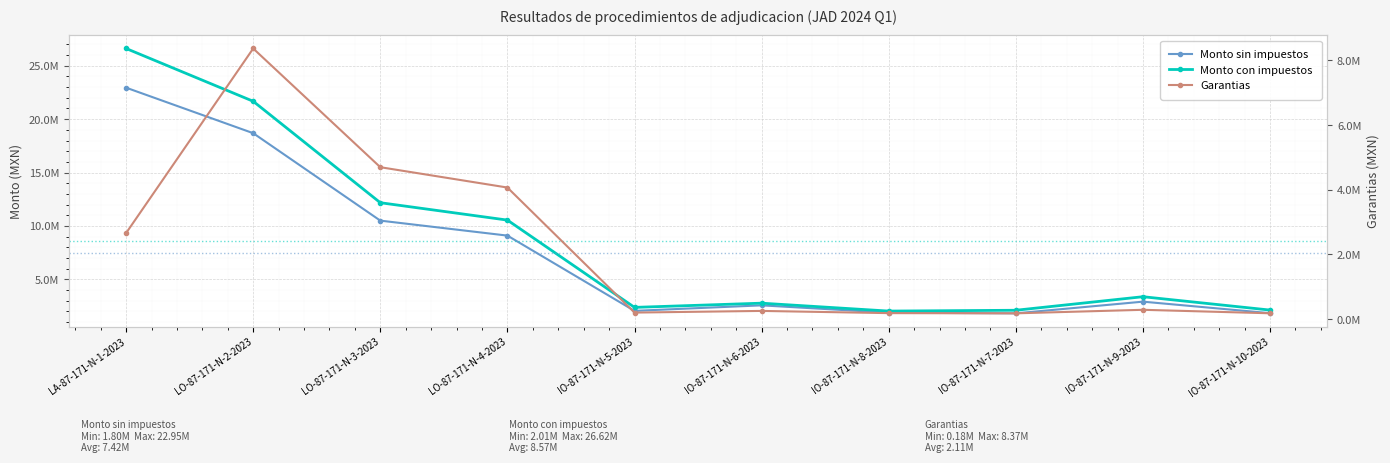

Reading left to right, transcribe all the data shown in this chart.

Monto sin impuestos: LA-87-171-N-1-2023=22950000.0	LO-87-171-N-2-2023=18685398.5	LO-87-171-N-3-2023=10490814.1	LO-87-171-N-4-2023=9086902.9	IO-87-171-N-5-2023=2034898.5	IO-87-171-N-6-2023=2551139.3	IO-87-171-N-8-2023=1865138.2	IO-87-171-N-7-2023=1802695.2	IO-87-171-N-9-2023=2897038.4	IO-87-171-N-10-2023=1818156.8
Monto con impuestos: LA-87-171-N-1-2023=26622000.0	LO-87-171-N-2-2023=21675062.3	LO-87-171-N-3-2023=12169344.4	LO-87-171-N-4-2023=10540807.4	IO-87-171-N-5-2023=2360482.3	IO-87-171-N-6-2023=2755230.5	IO-87-171-N-8-2023=2014349.3	IO-87-171-N-7-2023=2091126.4	IO-87-171-N-9-2023=3360564.6	IO-87-171-N-10-2023=2109061.9
Garantias: LA-87-171-N-1-2023=2662200.0	LO-87-171-N-2-2023=8371058.5	LO-87-171-N-3-2023=4699884.7	LO-87-171-N-4-2023=4070932.5	IO-87-171-N-5-2023=203489.9	IO-87-171-N-6-2023=255113.9	IO-87-171-N-8-2023=186513.8	IO-87-171-N-7-2023=180269.5	IO-87-171-N-9-2023=289703.8	IO-87-171-N-10-2023=181815.7